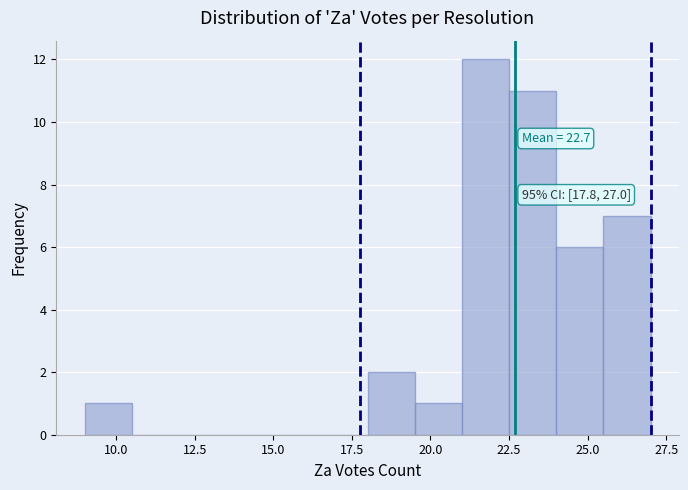

Read against the x-axis, roughly where is the centre of the tallest bar?

22.0